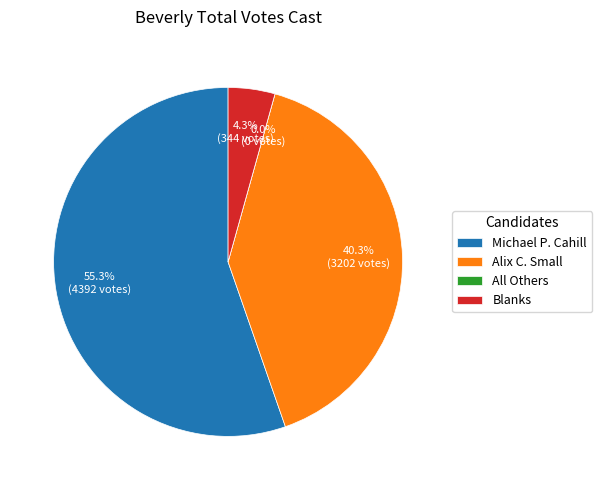

How many slices are in this pie chart?

4